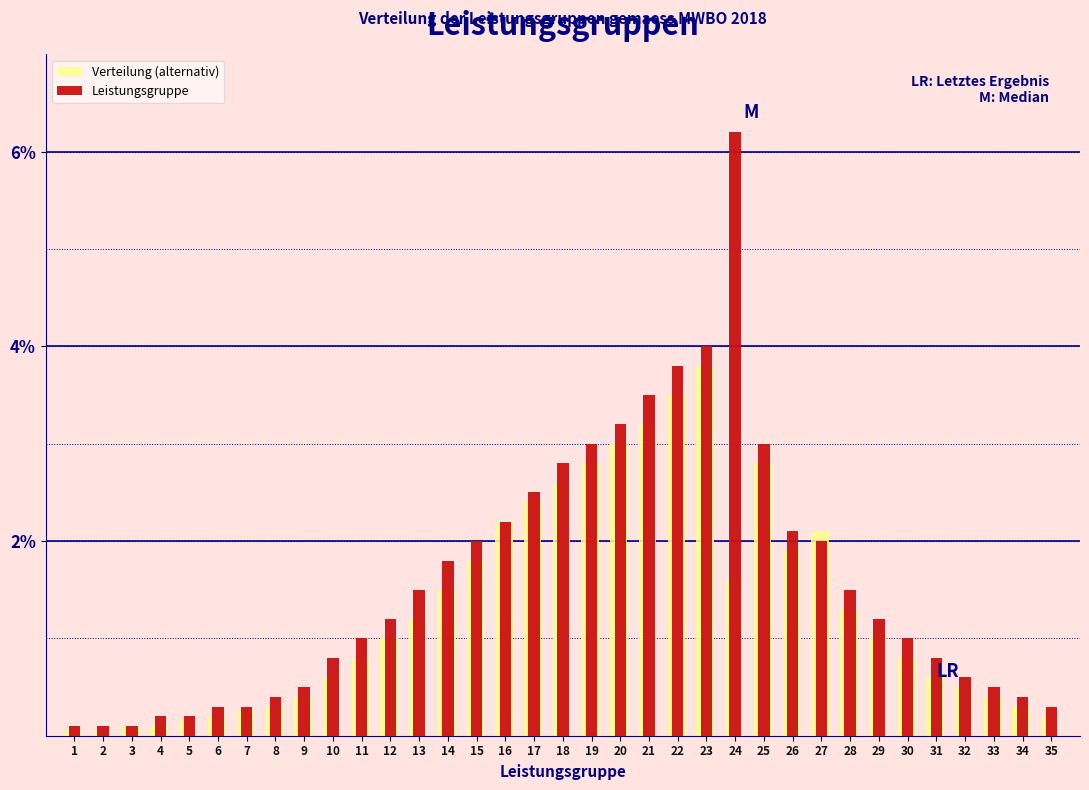

What is the maximum value shown in the chart?

6.2